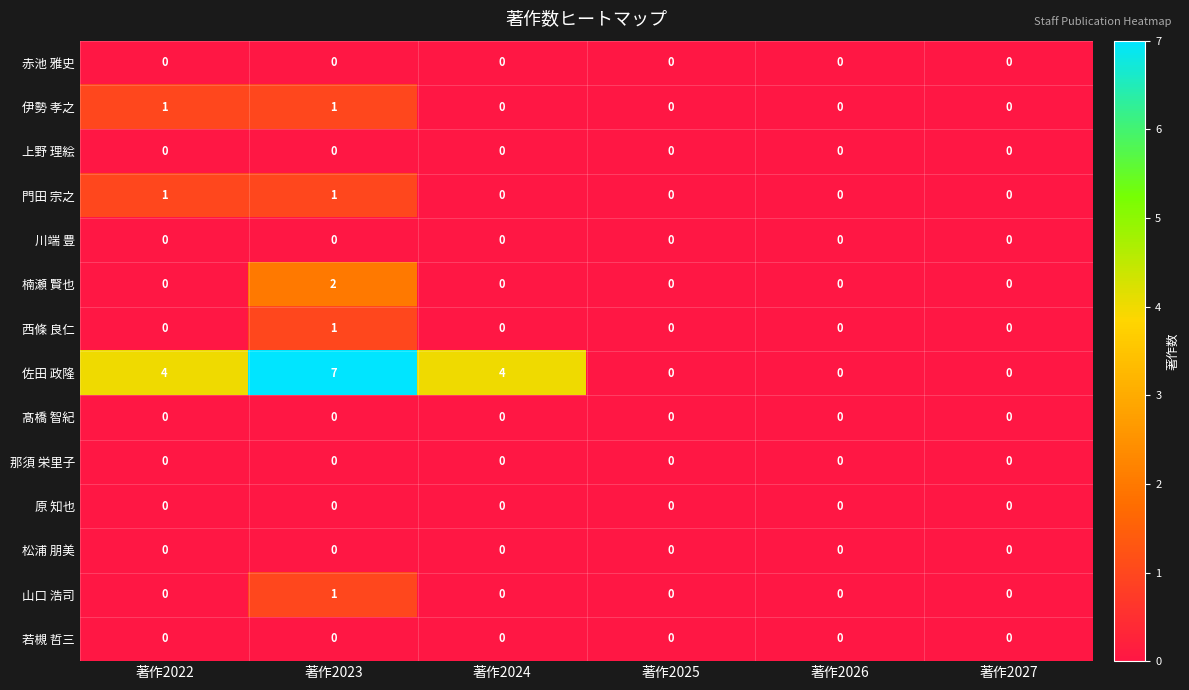

At which category does the chart reach its peak across all series?

著作2023